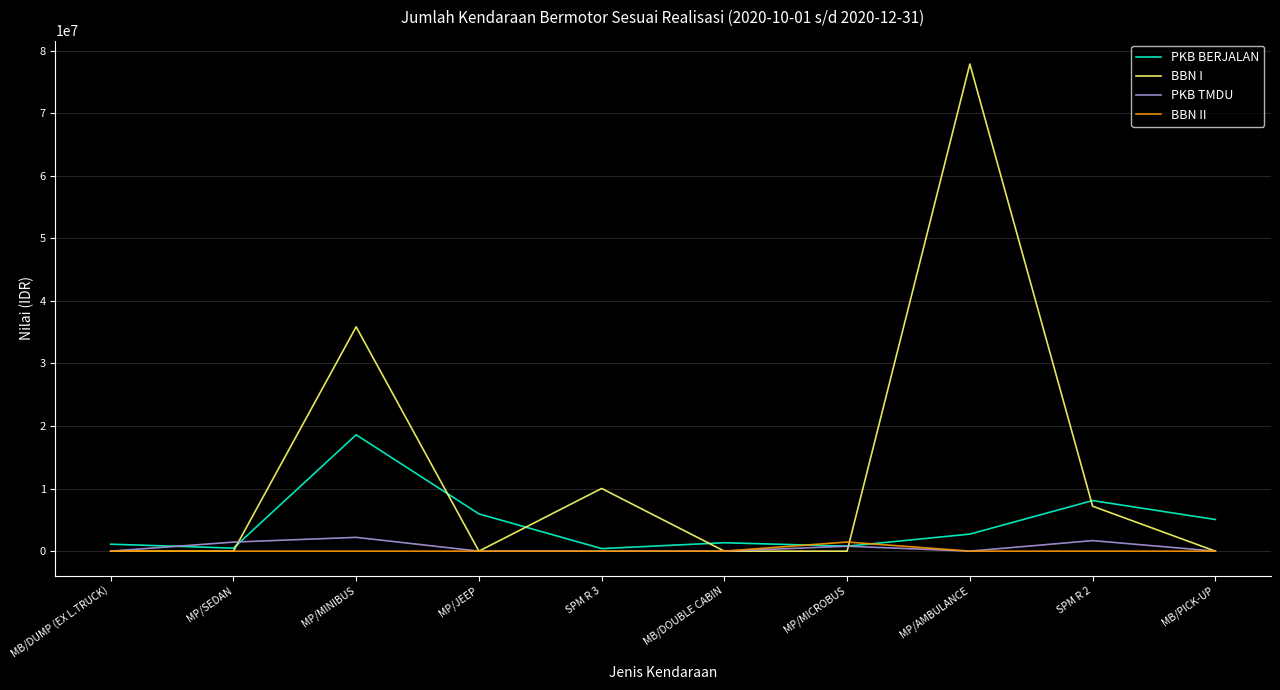

What position from the right is MP/JEEP?

7